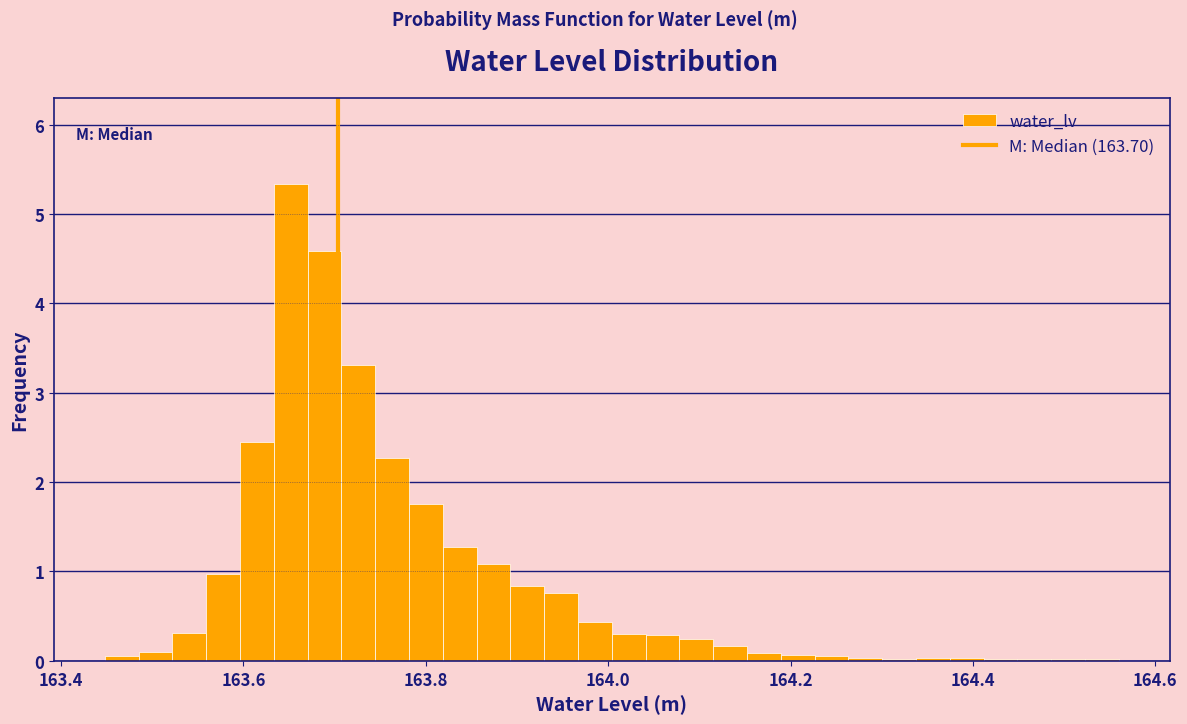

Read against the x-axis, roughly where is the centre of the tallest bar?

163.66